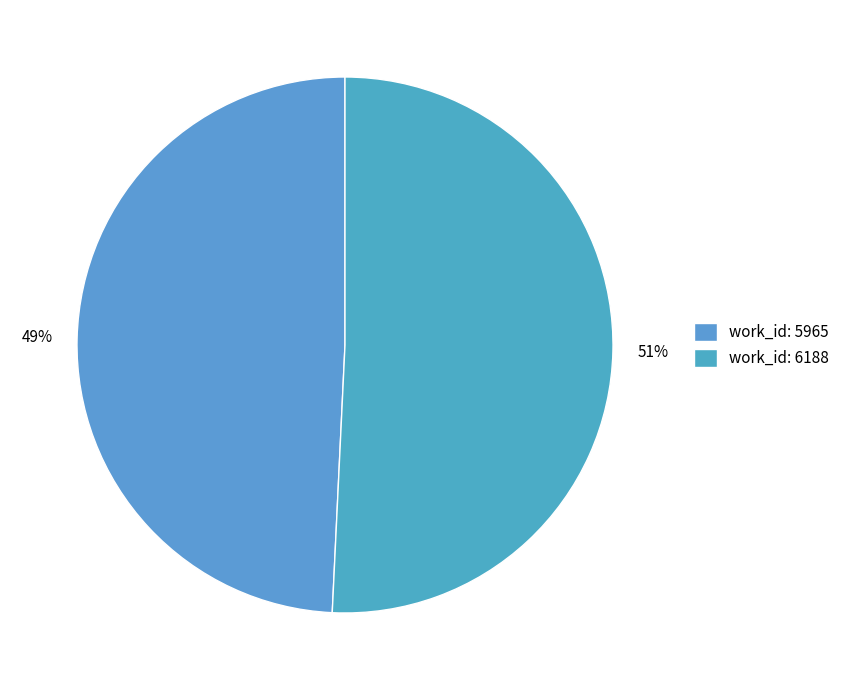

Which category has the smallest portion of the pie?

work_id: 5965